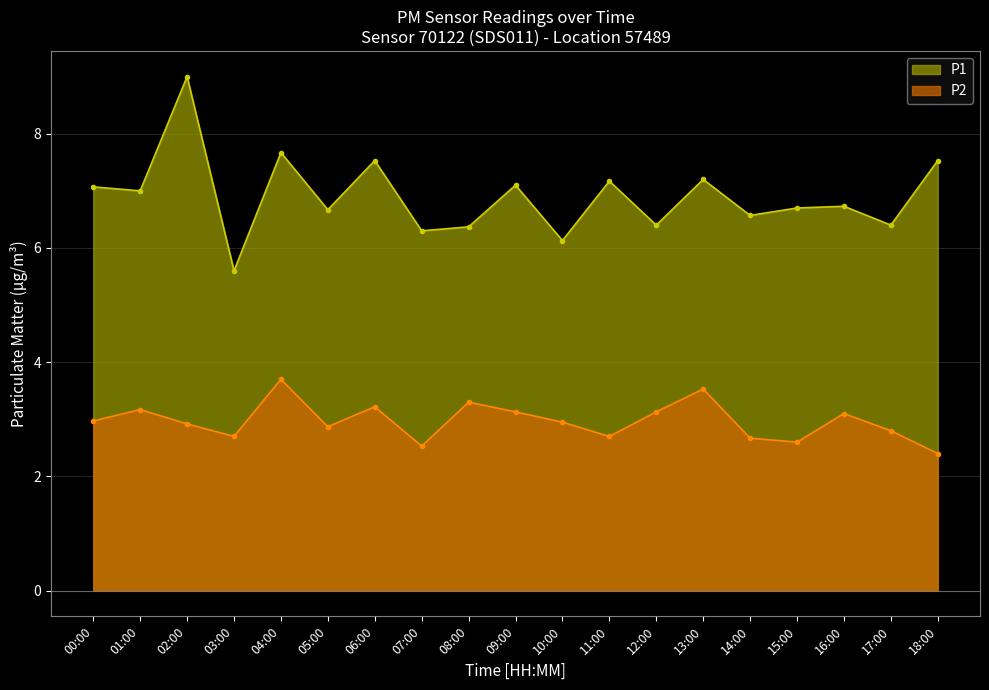

True or false: P1 and P2 cross at least once.

False